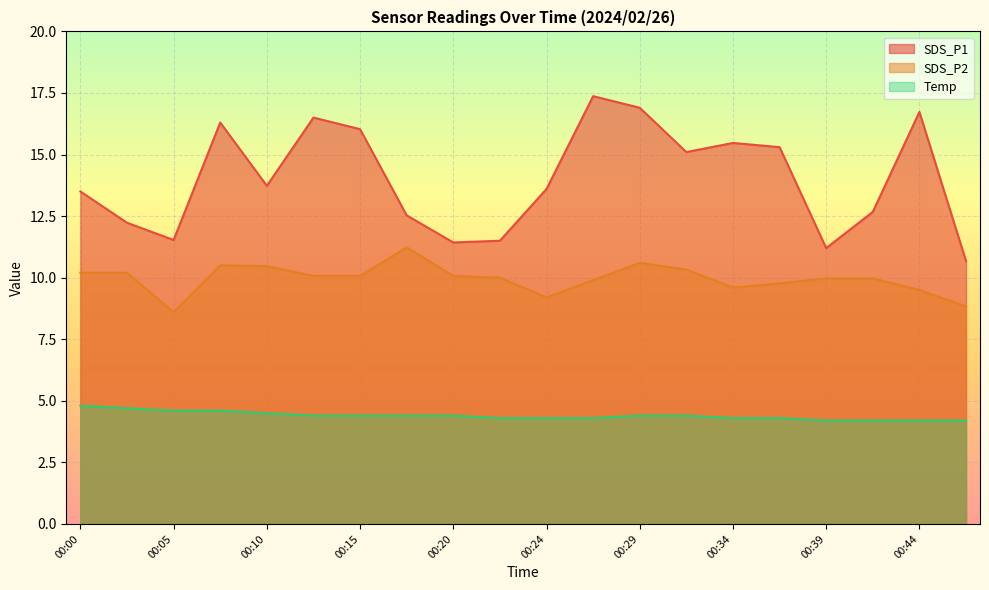

True or false: SDS_P2 and SDS_P1 cross at least once.

False